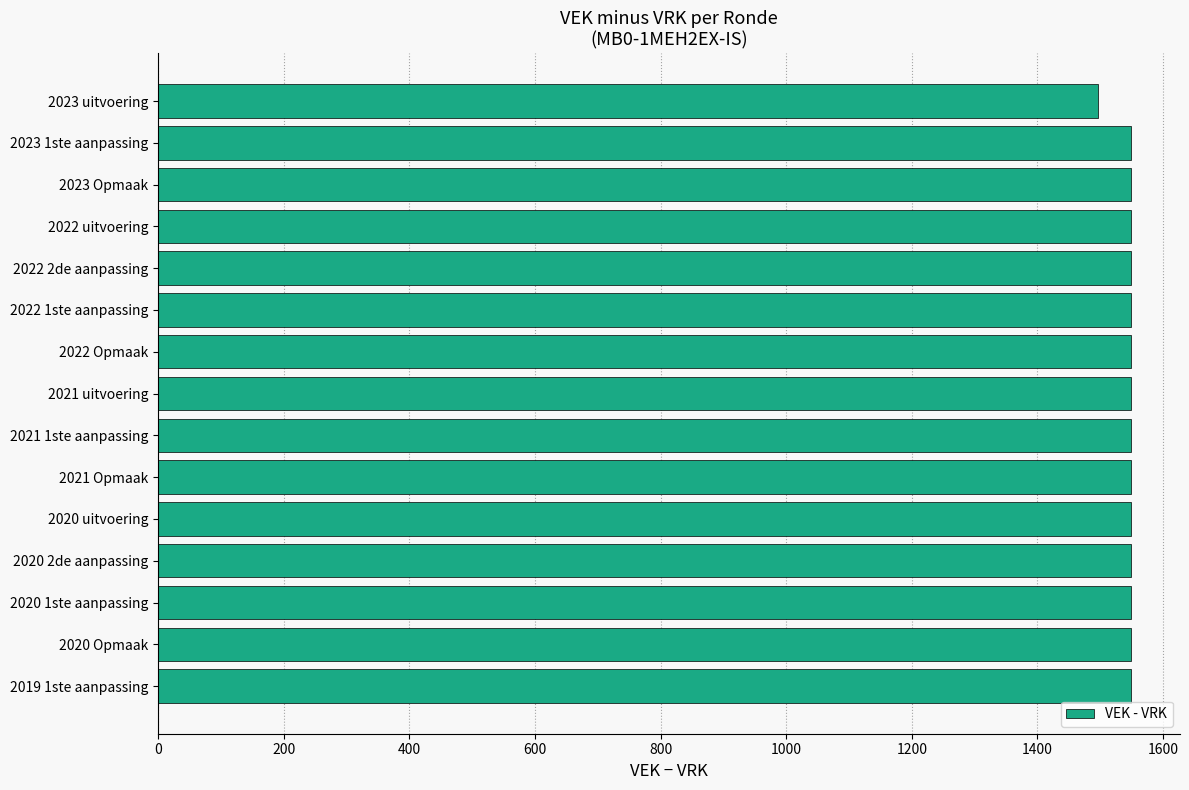

What is the greatest value displayed?

1549